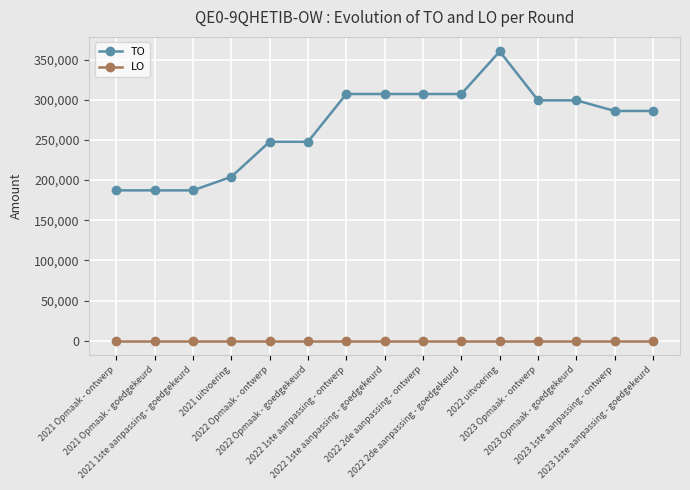

The LO series shows 0 at 2022 Opmaak - goedgekeurd. True or false?

True